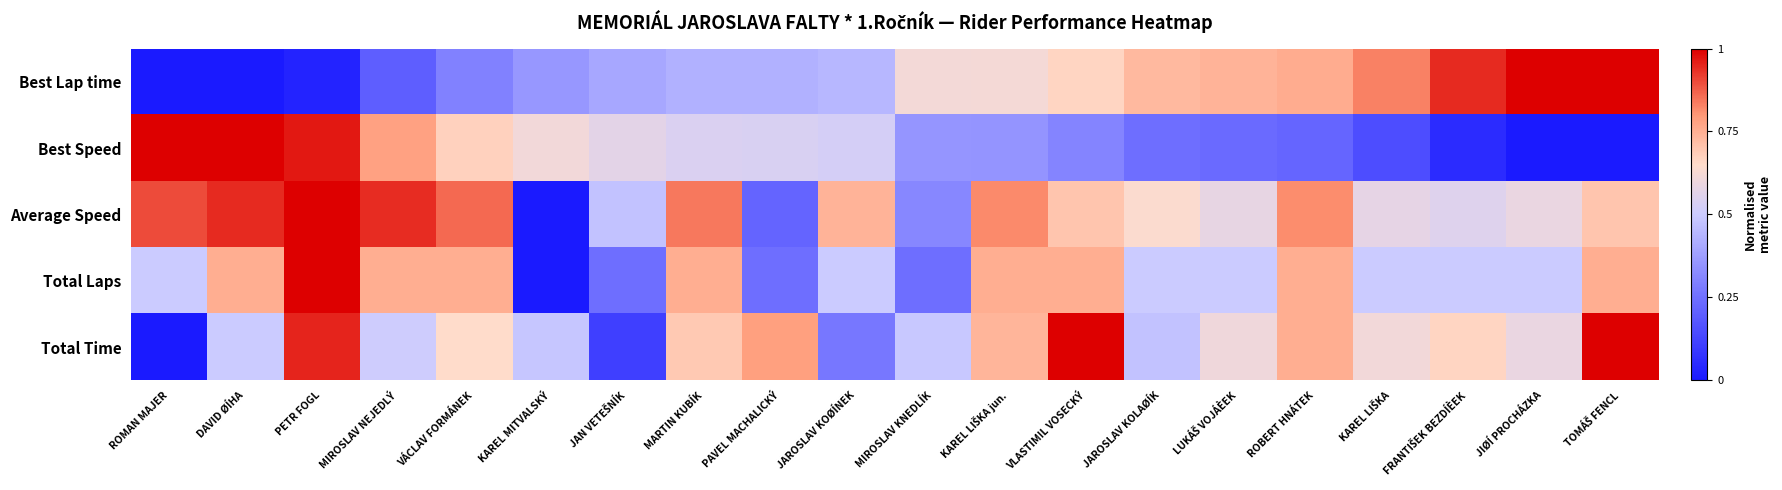

True or false: Best Speed has a value of 0.4 at MIROSLAV KNEDLÍK.

True